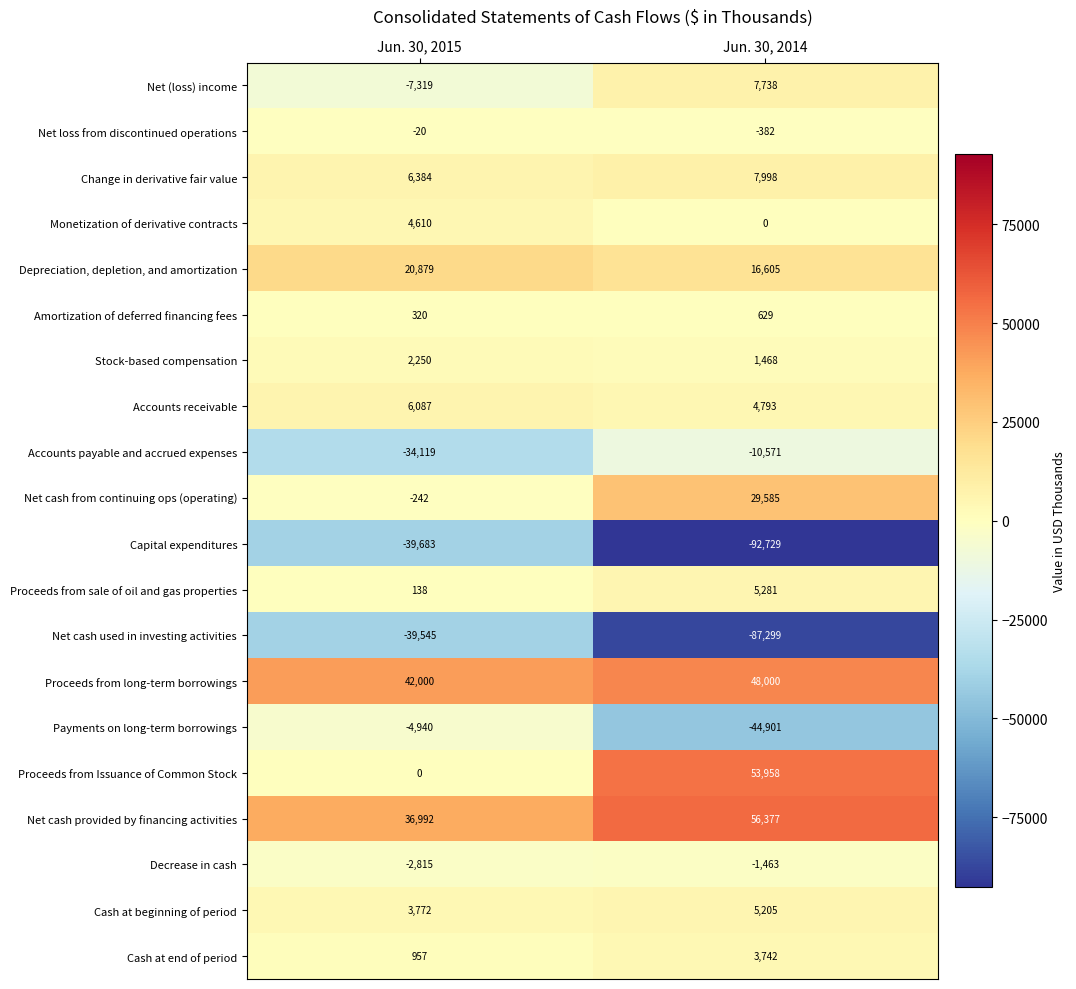

Rank the series by their maximum value, from highest to lowest.

Net cash provided by financing activities, Proceeds from Issuance of Common Stock, Proceeds from long-term borrowings, Net cash from continuing ops (operating), Depreciation, depletion, and amortization, Change in derivative fair value, Net (loss) income, Accounts receivable, Proceeds from sale of oil and gas properties, Cash at beginning of period, Monetization of derivative contracts, Cash at end of period, Stock-based compensation, Amortization of deferred financing fees, Net loss from discontinued operations, Decrease in cash, Payments on long-term borrowings, Accounts payable and accrued expenses, Net cash used in investing activities, Capital expenditures